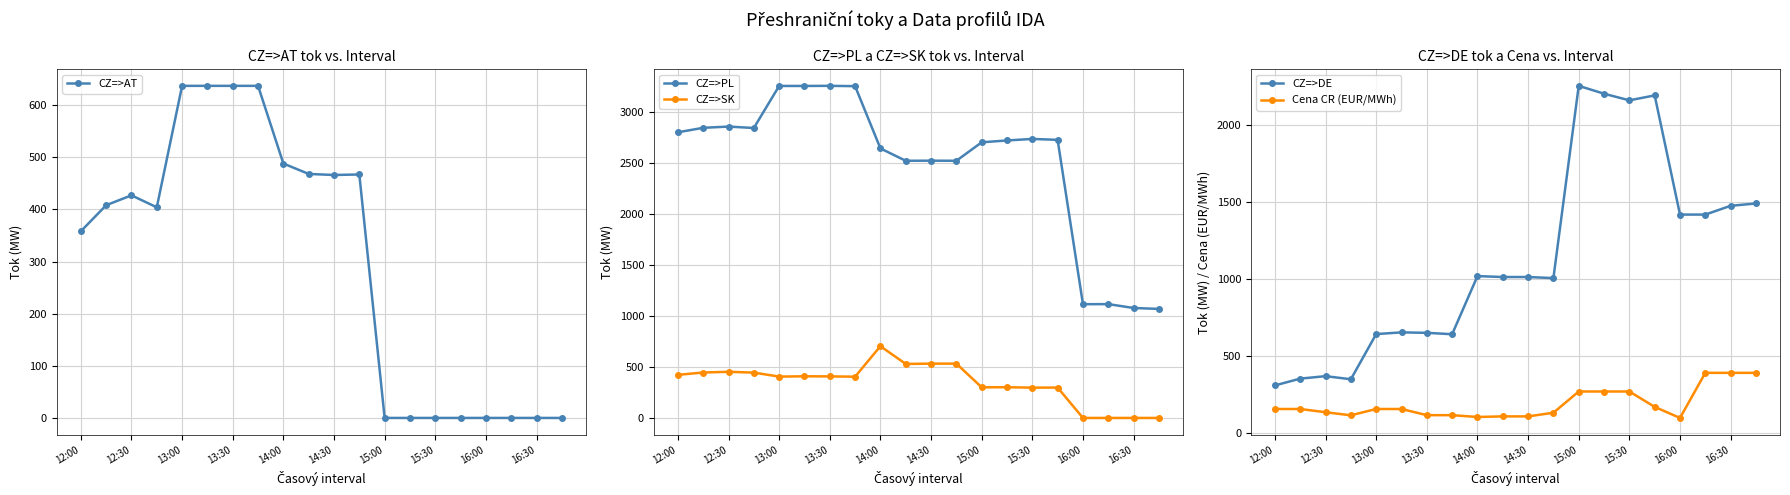

What is the maximum value for CZ=>PL?

3253.0